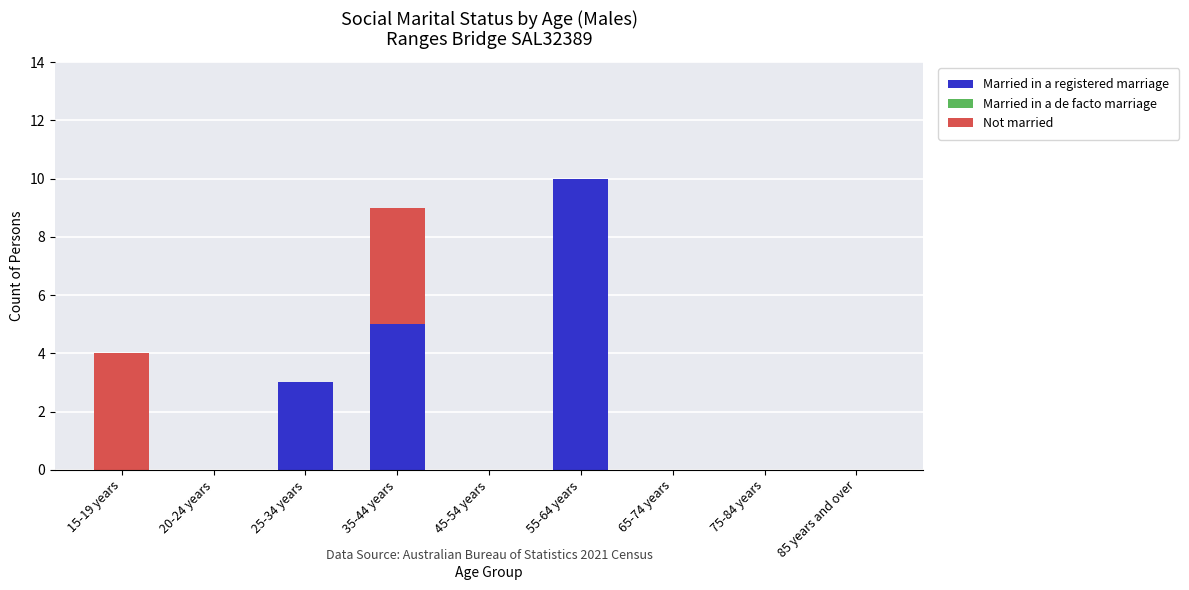

Is it true that Married in a registered marriage equals 0 at 20-24 years?

True